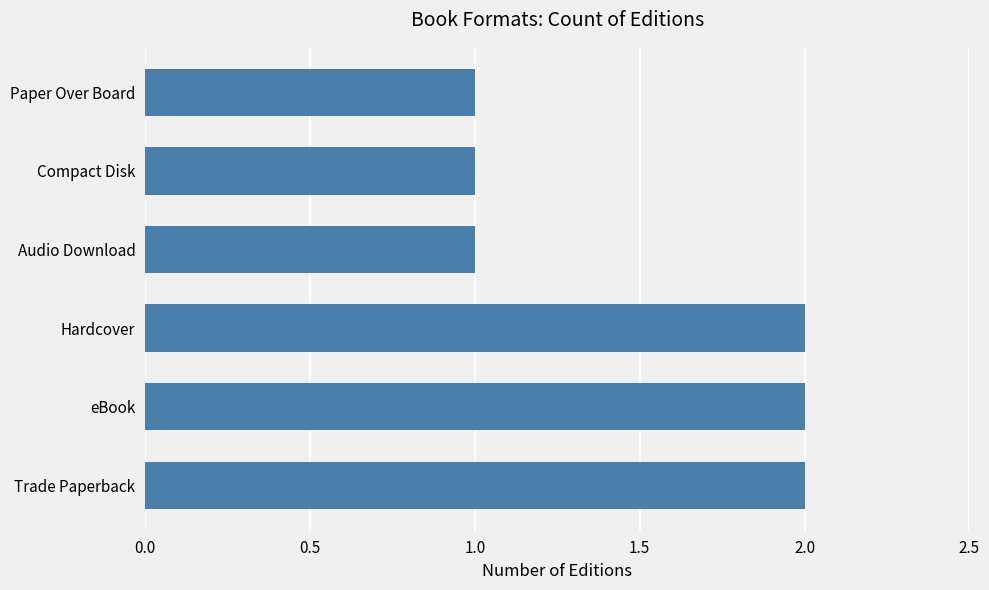

Count the values in the range 1 to 2.

6